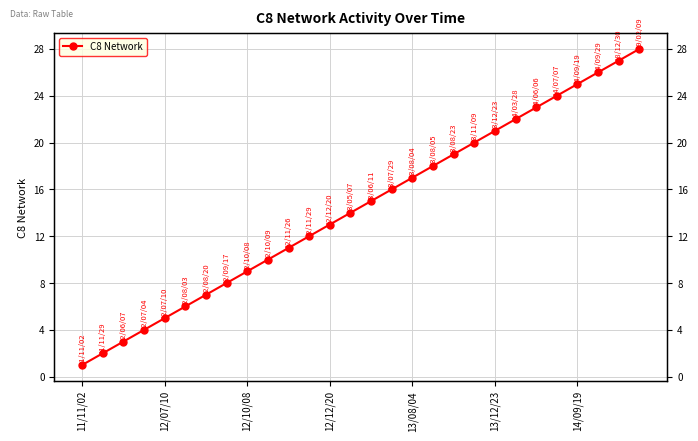

What is the difference between the maximum and minimum values?

27